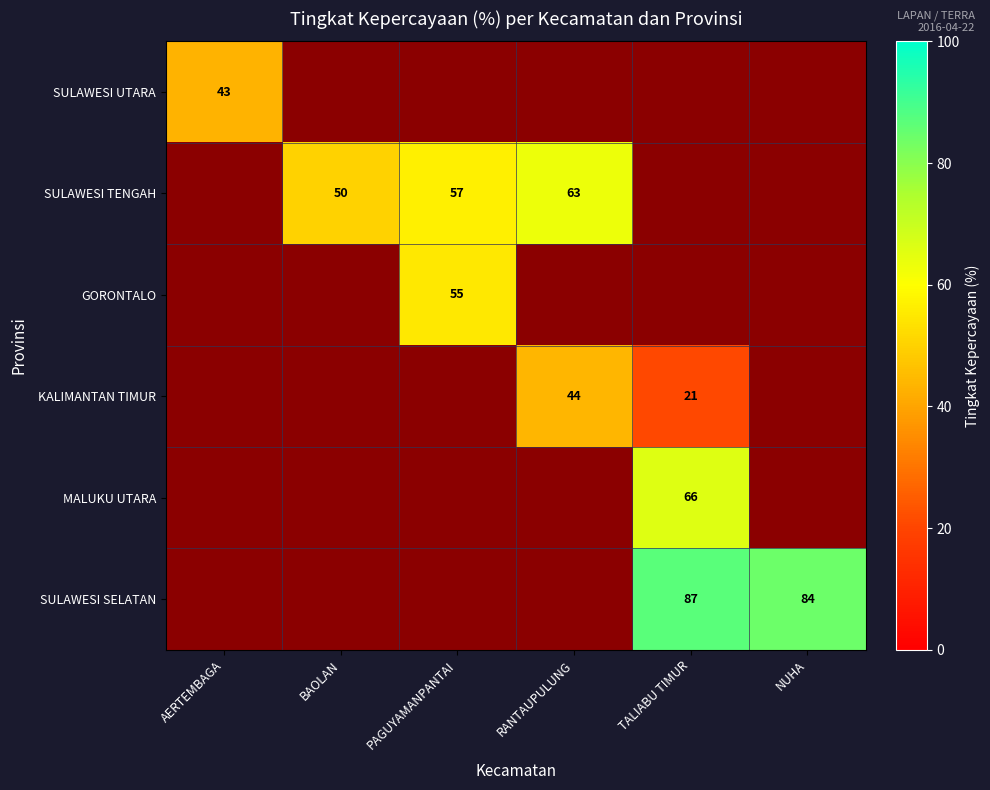

Rank the series by their maximum value, from lowest to highest.

SULAWESI UTARA, KALIMANTAN TIMUR, GORONTALO, SULAWESI TENGAH, MALUKU UTARA, SULAWESI SELATAN